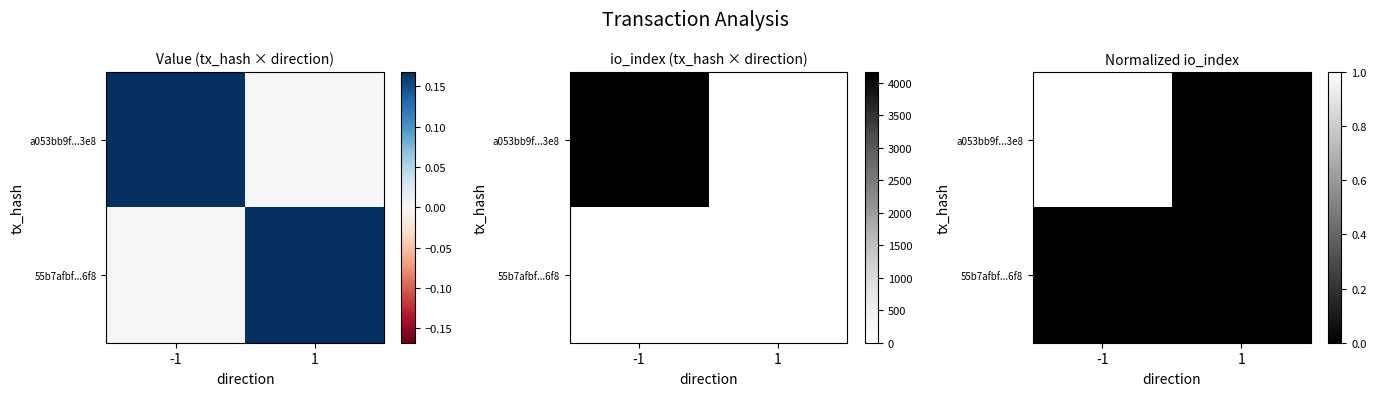

Is it true that 55b7afbf...6f8 equals 0.0 at -1?

True